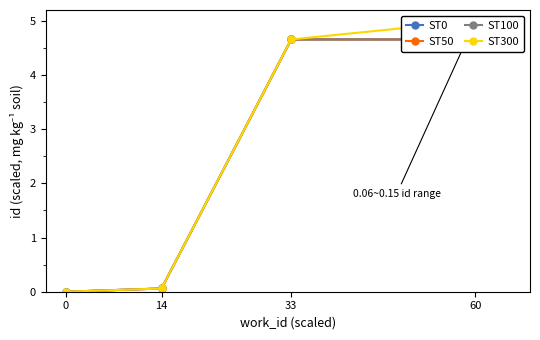

At which category is the sum across all series the highest?

60